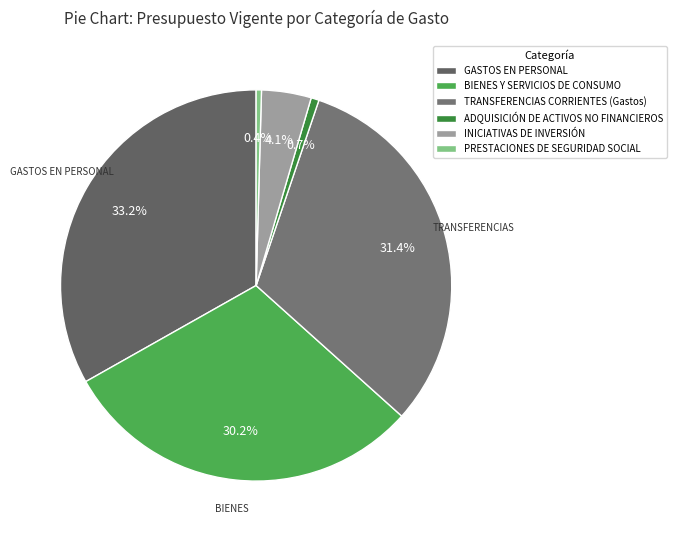

What is the change in value from GASTOS EN PERSONAL to TRANSFERENCIAS CORRIENTES (Gastos)?

-3777764